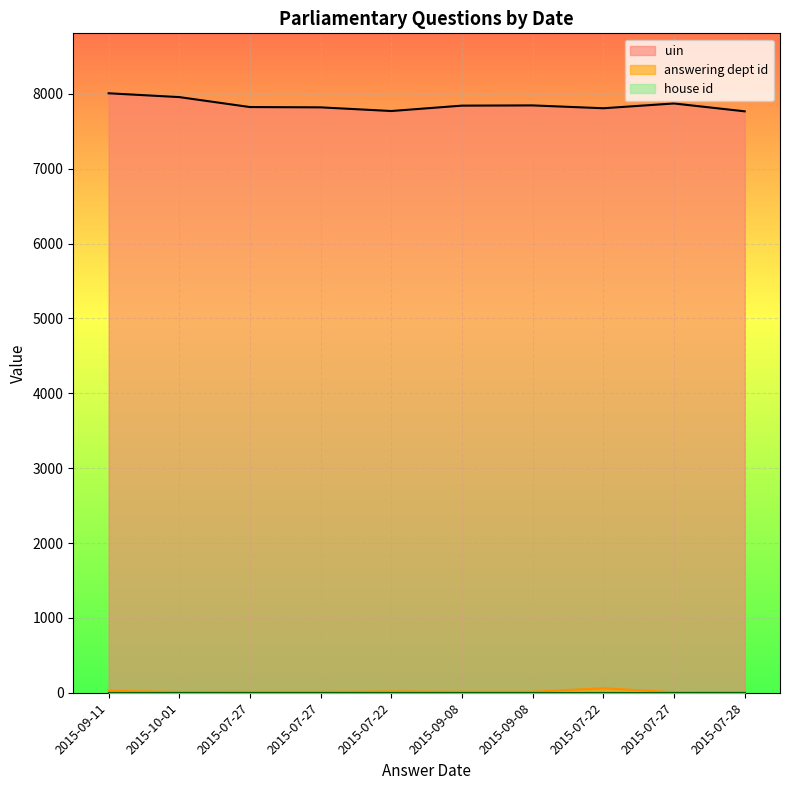

Count the number of data series in this chart.

3